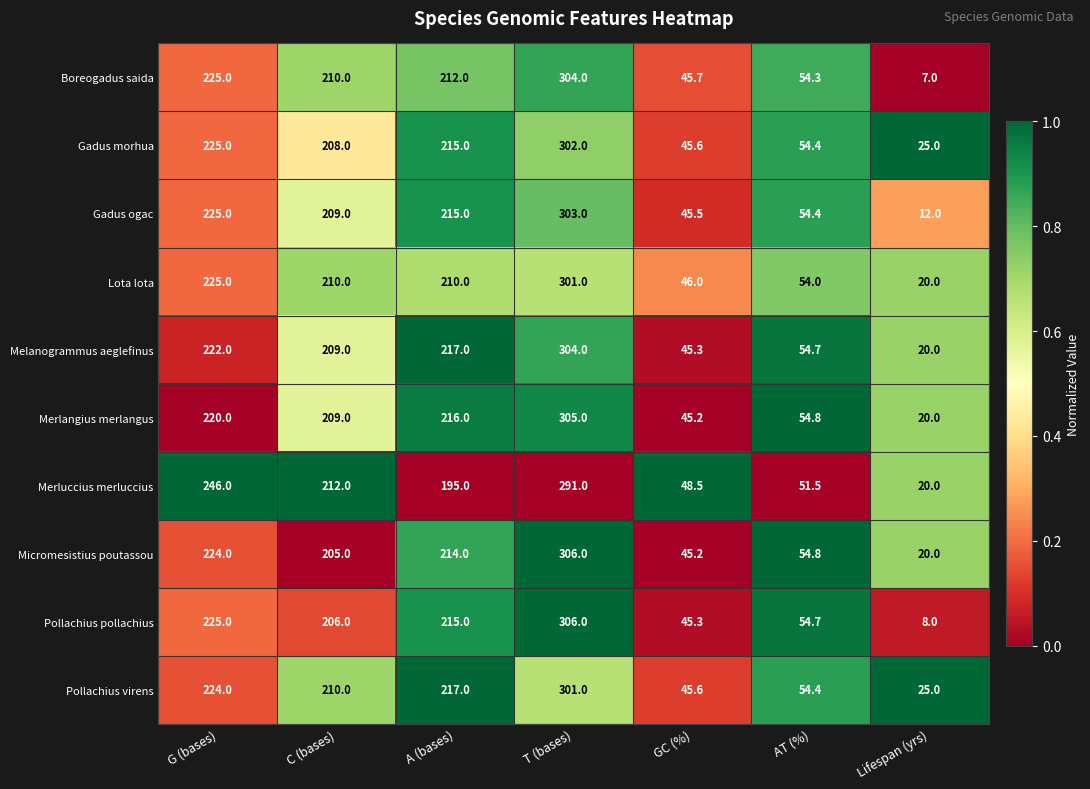

What is the smallest value displayed?

7.0